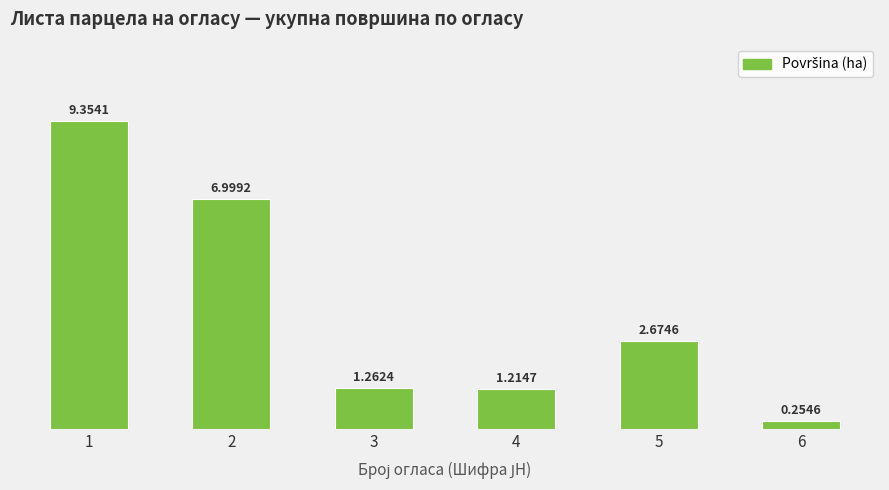

What is the difference between the values at 1 and 2?

2.4